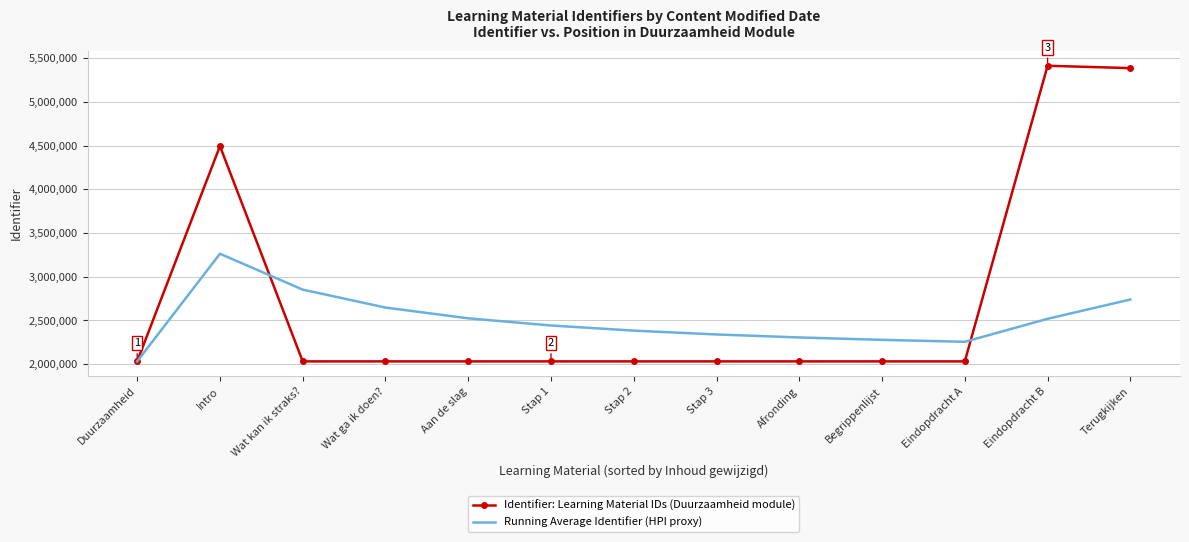

After their last crossing, which series has the higher values: Identifier: Learning Material IDs (Duurzaamheid module) or Running Average Identifier (HPI proxy)?

Identifier: Learning Material IDs (Duurzaamheid module)